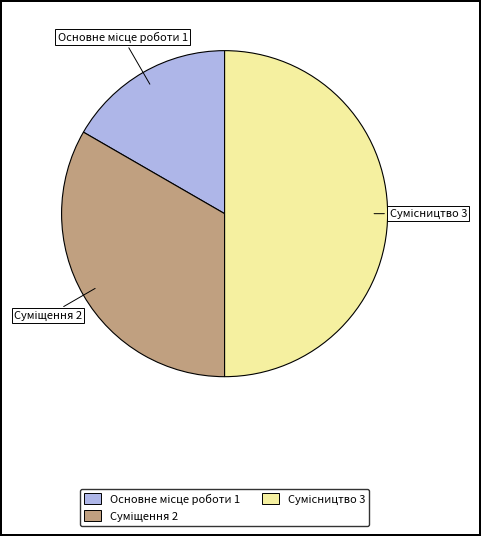

To the nearest percent, what is the average slice percentage?

33%